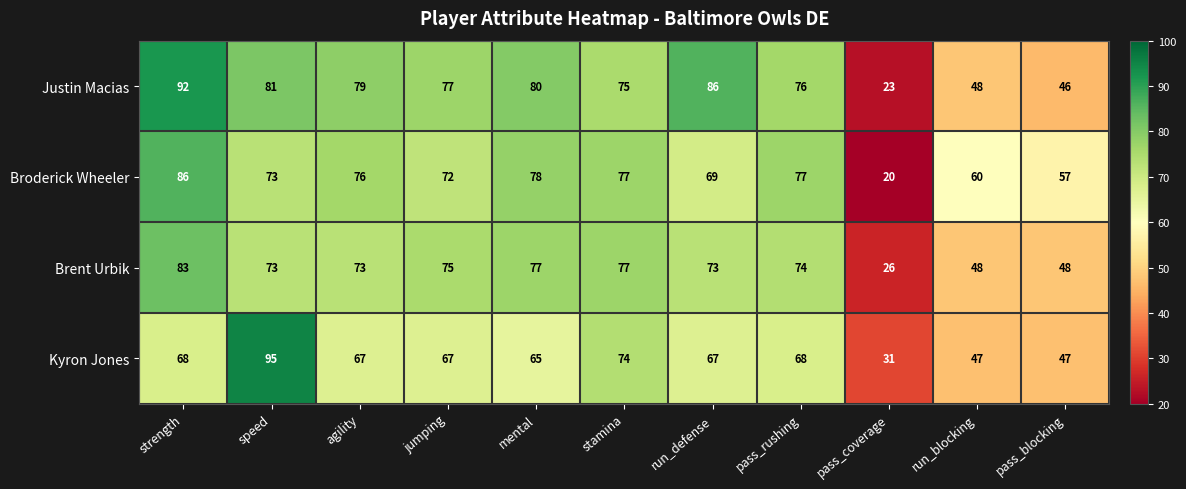

Rank the series by their average value, from lowest to highest.

Kyron Jones, Brent Urbik, Broderick Wheeler, Justin Macias